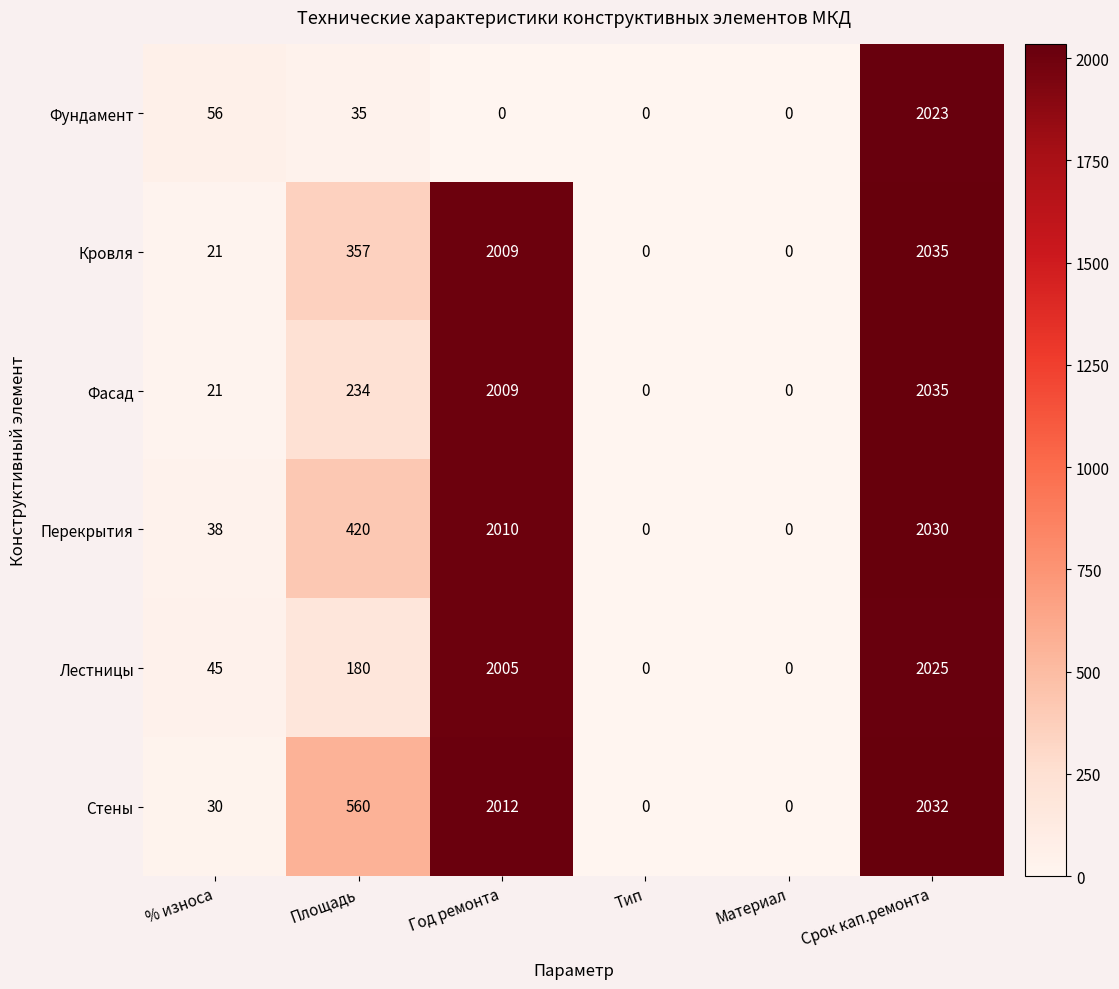

True or false: Лестницы has a value of 511 at Срок кап.ремонта.

False